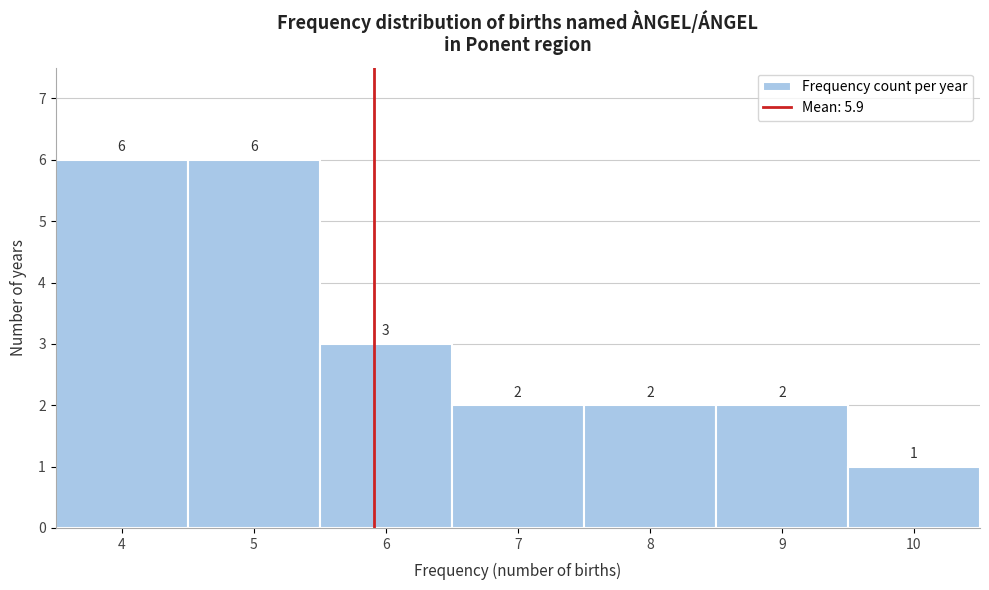

Reading left to right, list every bar in this chart as the range it spans on the x-axis followed by its height.

3.5 to 4.5: 6
4.5 to 5.5: 6
5.5 to 6.5: 3
6.5 to 7.5: 2
7.5 to 8.5: 2
8.5 to 9.5: 2
9.5 to 10.5: 1